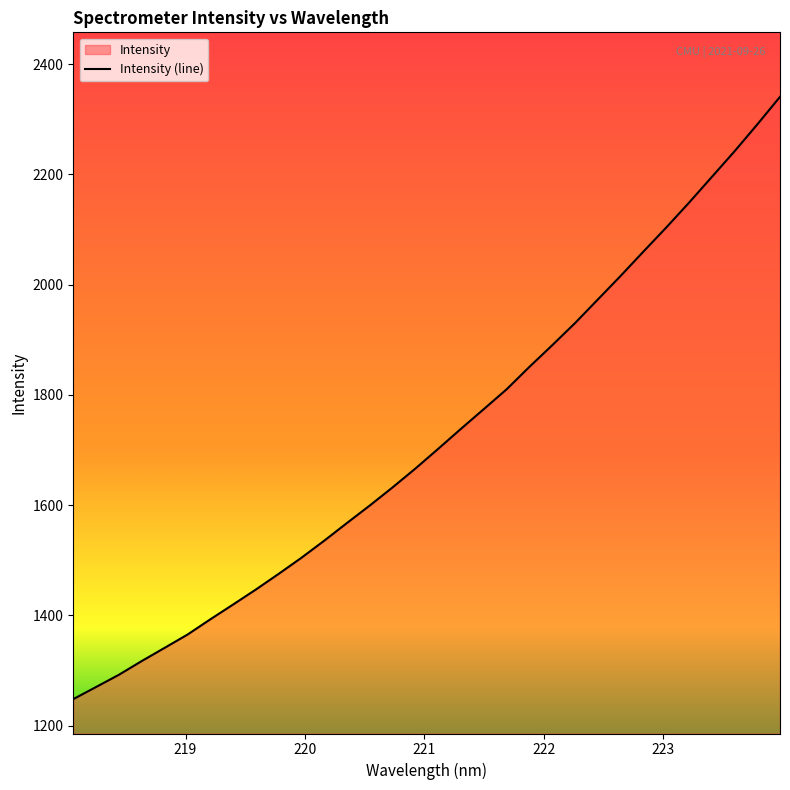

True or false: the data has more than 2 interior local peaks.

False